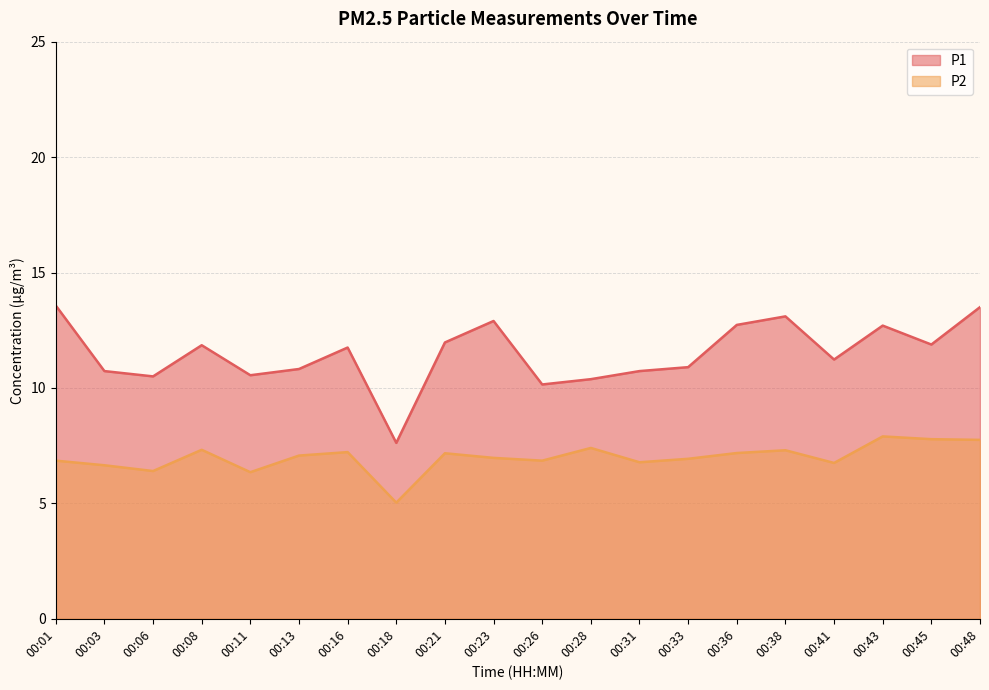

How many categories are shown in the chart?

20